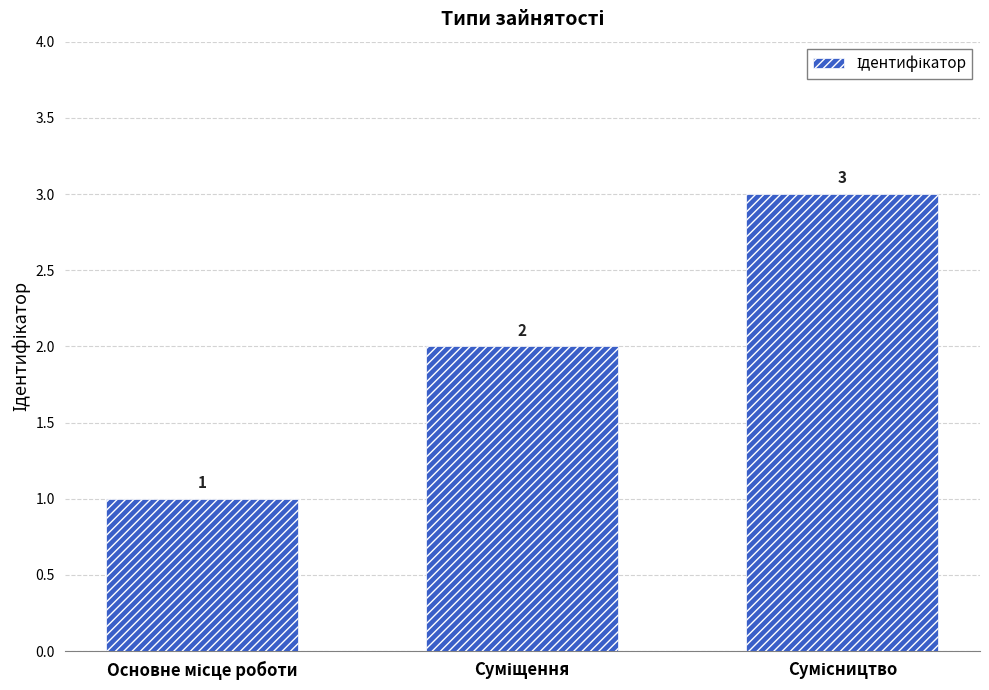

What is the value of the 2nd bar from the left?

2